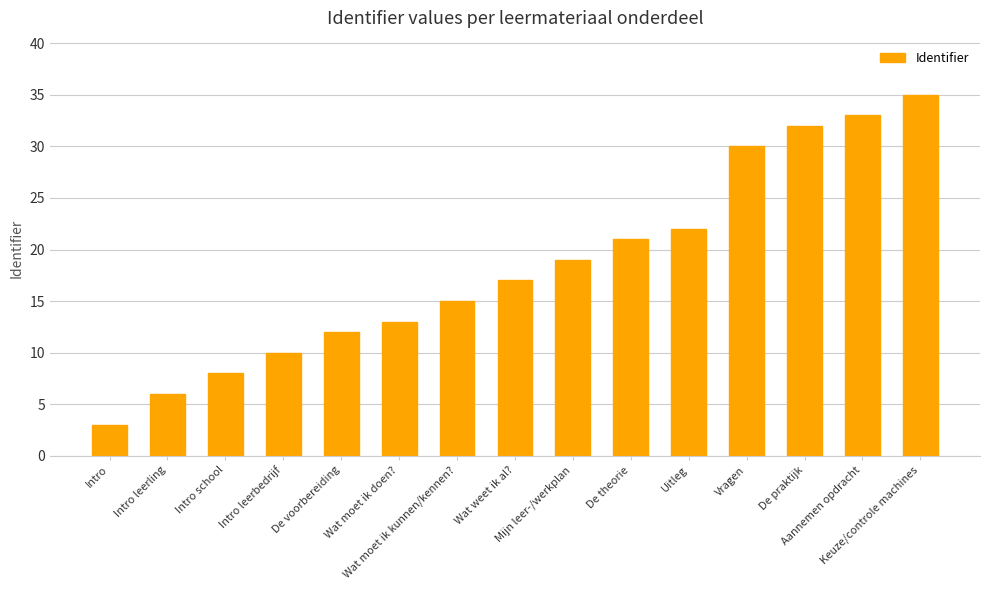

What is the ratio of the value at Intro to the value at Wat moet ik doen??

0.2